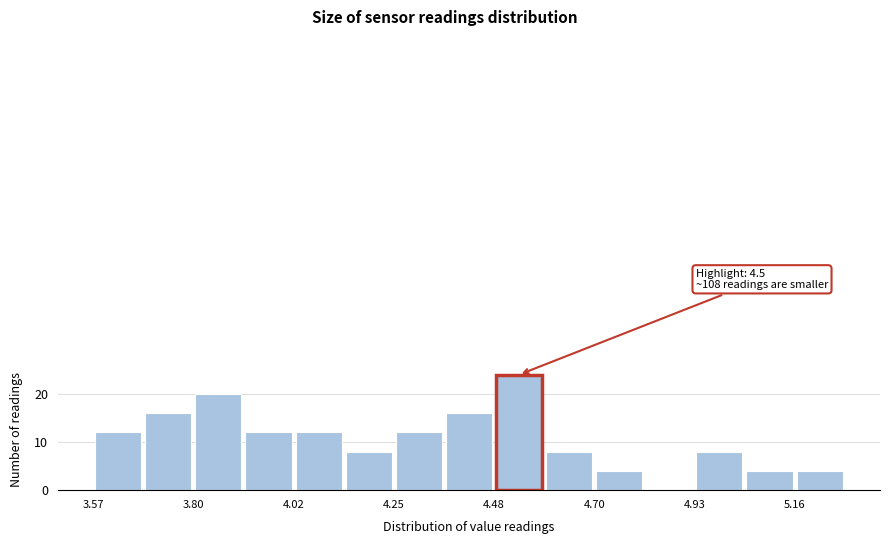

Read against the x-axis, roughly where is the centre of the tallest bar?

4.55